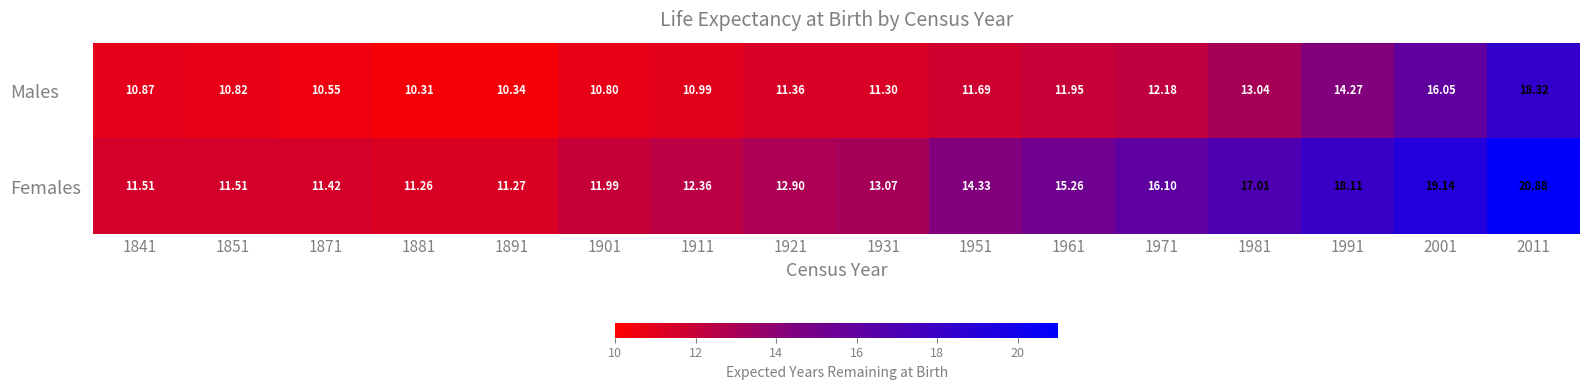

Rank the series at 1841 from lowest to highest value.

Males, Females